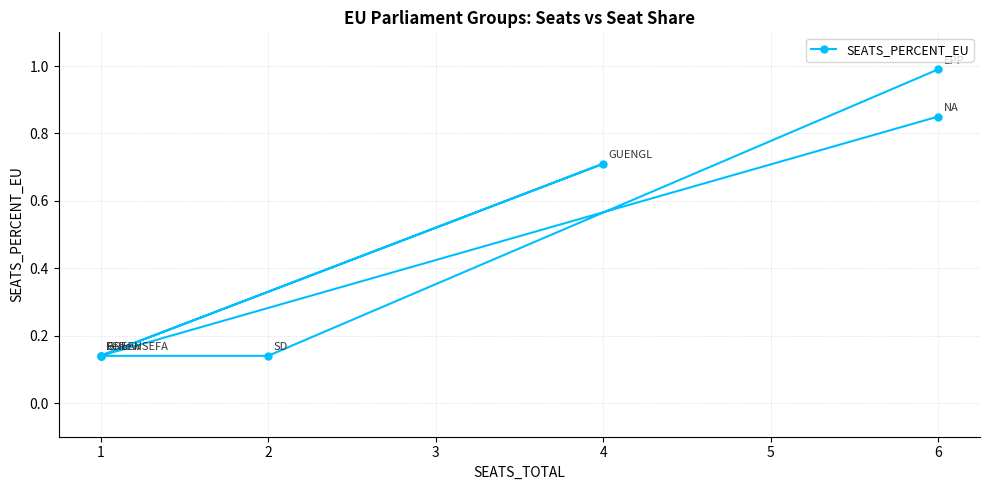

The chart shows a value of 0.2 at 2. True or false?

False